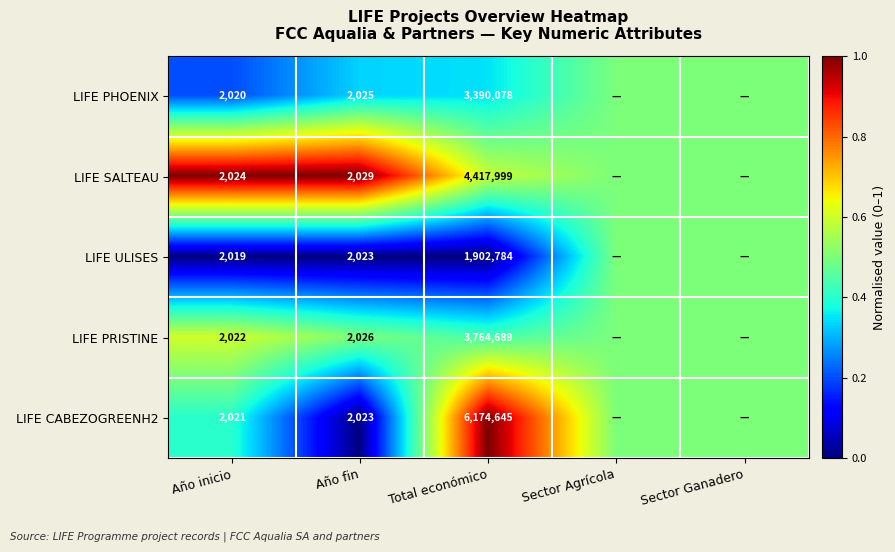

Is it true that LIFE ULISES equals 1902784.0 at Total económico?

True